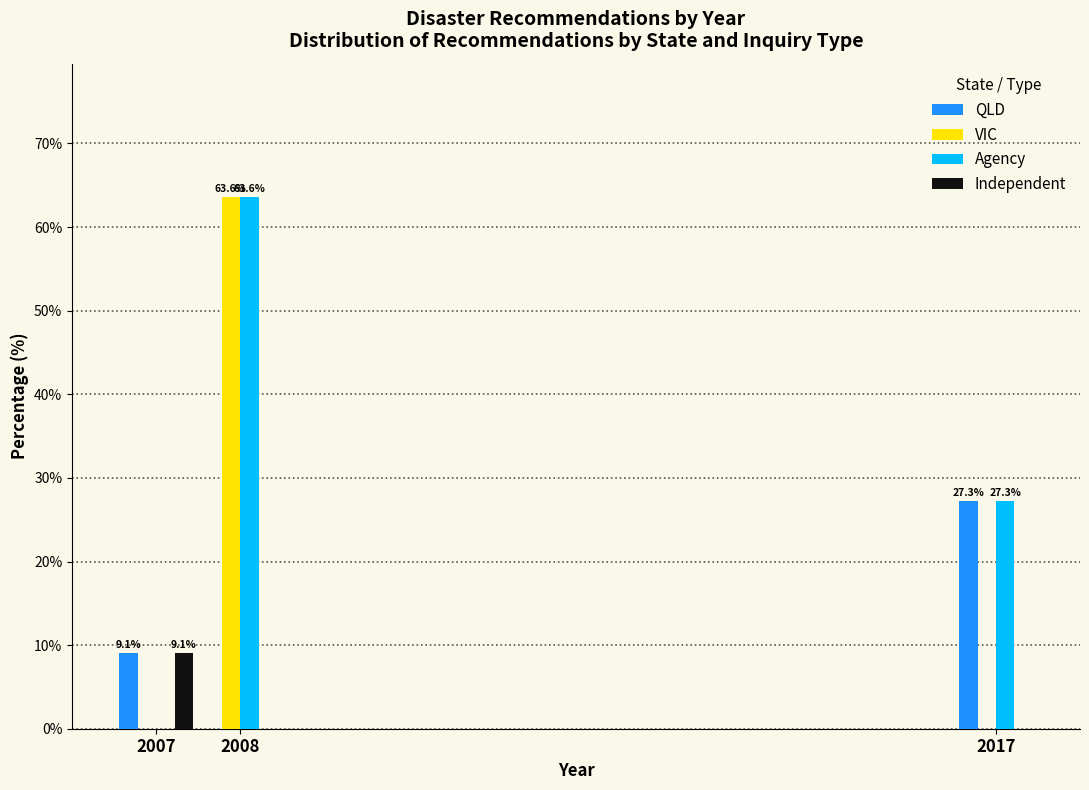

Reading left to right, transcribe all the data shown in this chart.

QLD: 2007=9.1	2008=0.0	2017=27.3
VIC: 2007=0.0	2008=63.6	2017=0.0
Agency: 2007=0.0	2008=63.6	2017=27.3
Independent: 2007=9.1	2008=0.0	2017=0.0